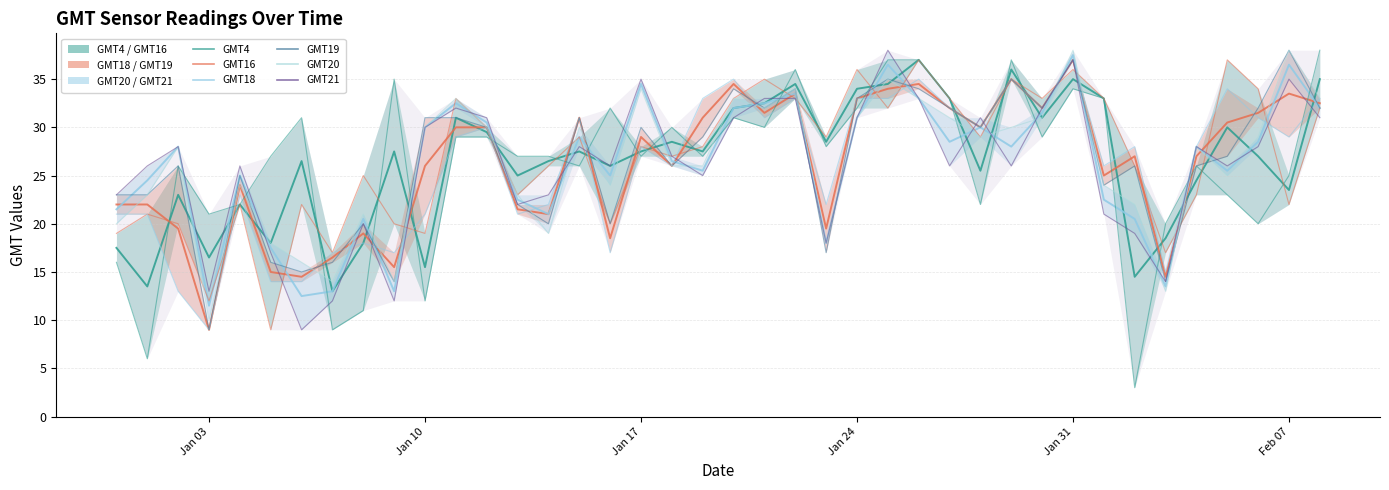

In GMT20, how many points are higher than both neighbors (excluding endpoints)?

12